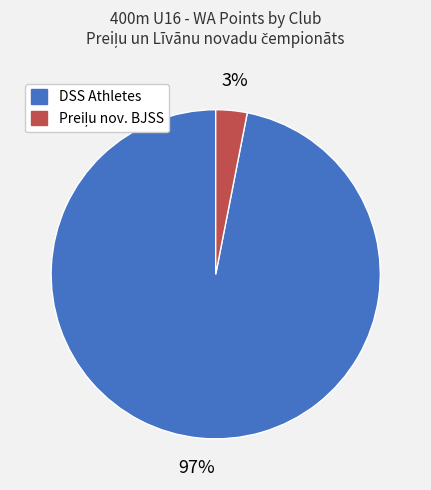

Does any single category account for the majority?

Yes